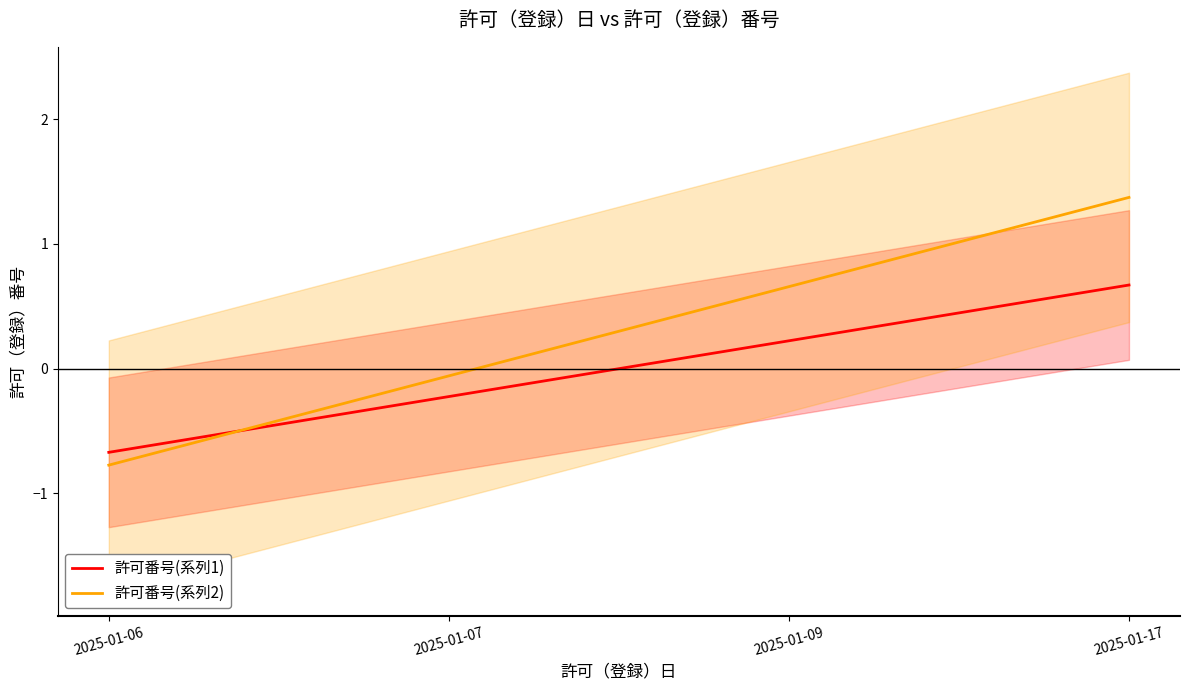

Where is 許可番号(系列1) nearest to the value 0?

2025-01-07